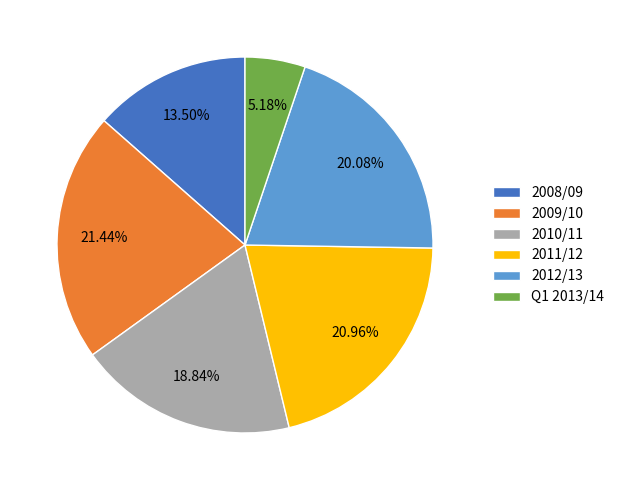

What is the ratio of the value at 2008/09 to the value at 2012/13?

0.7